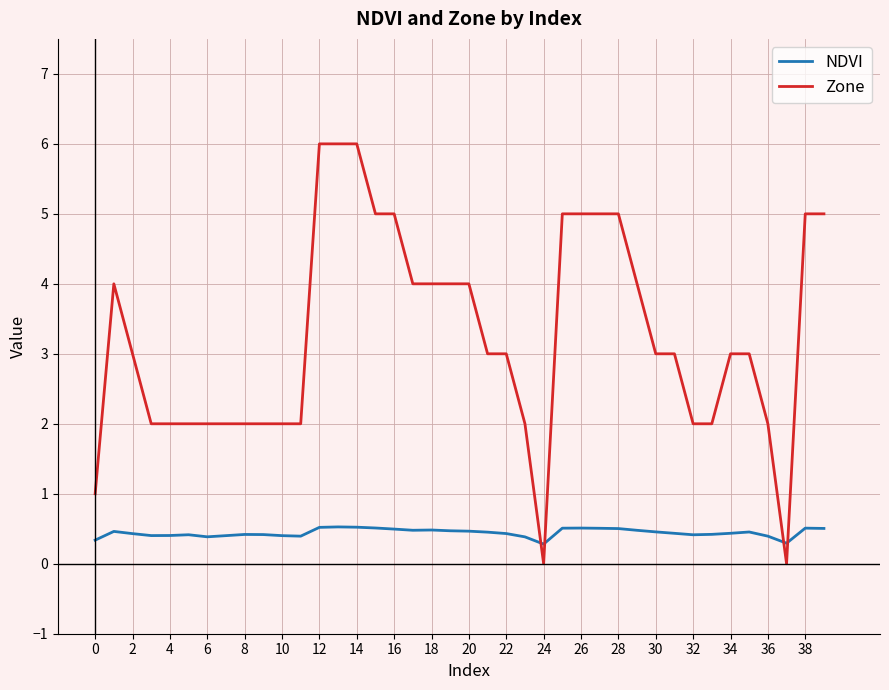

Count the Zone values in the range 2 to 5.

34